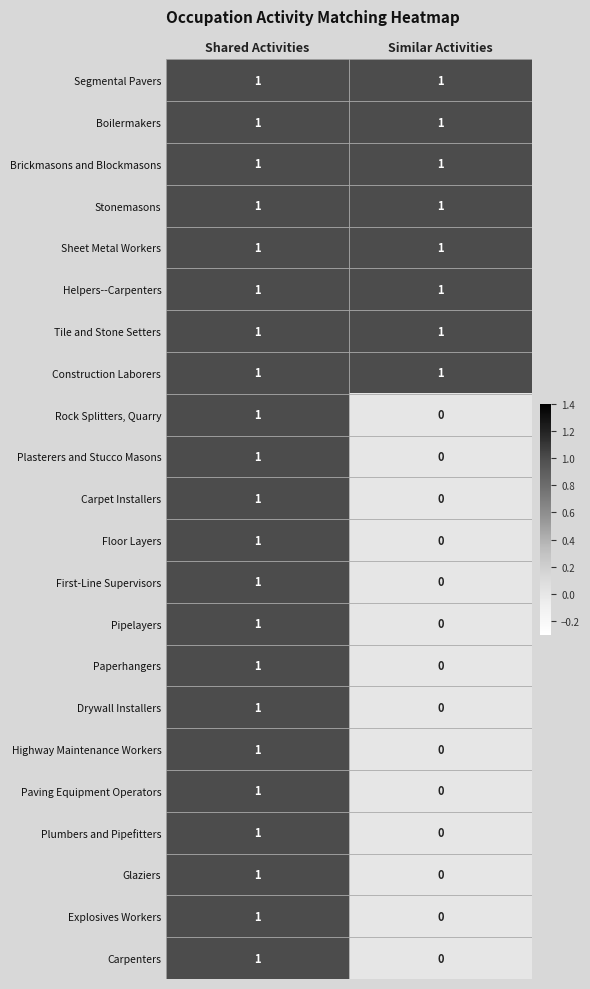

Which category has the lowest value in the Carpenters series?

Similar Activities